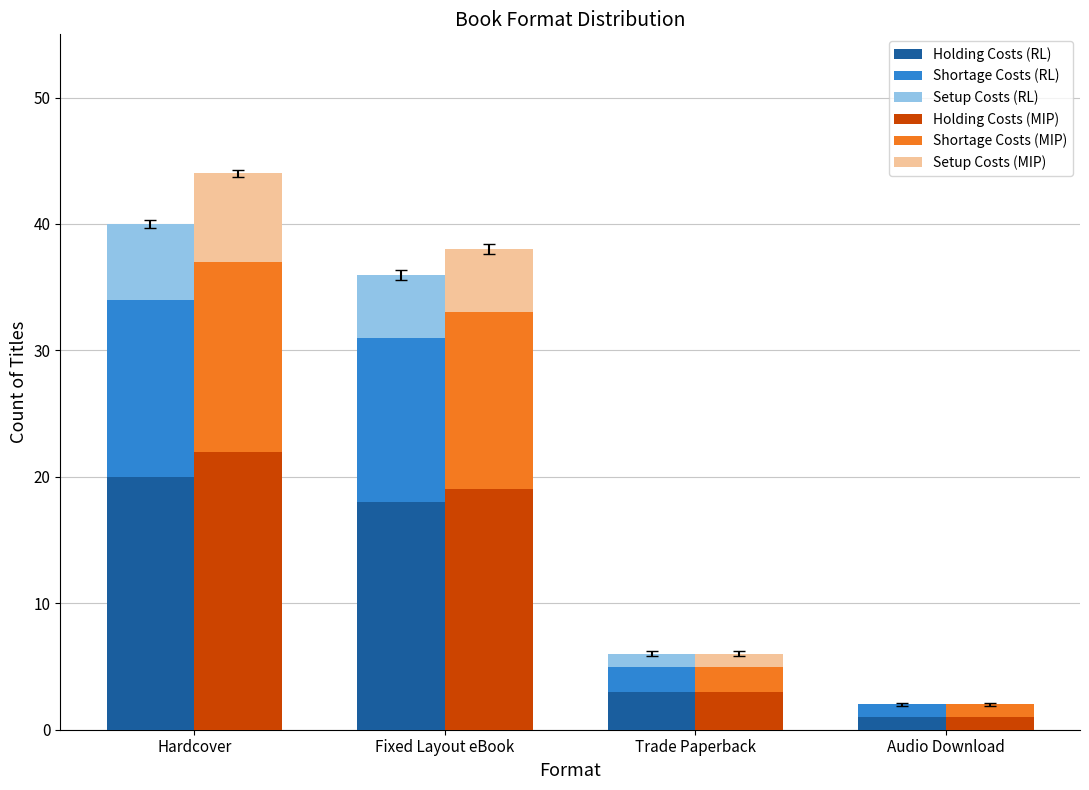

What is the sum of the Setup Costs (RL) values at Hardcover and Trade Paperback?

7